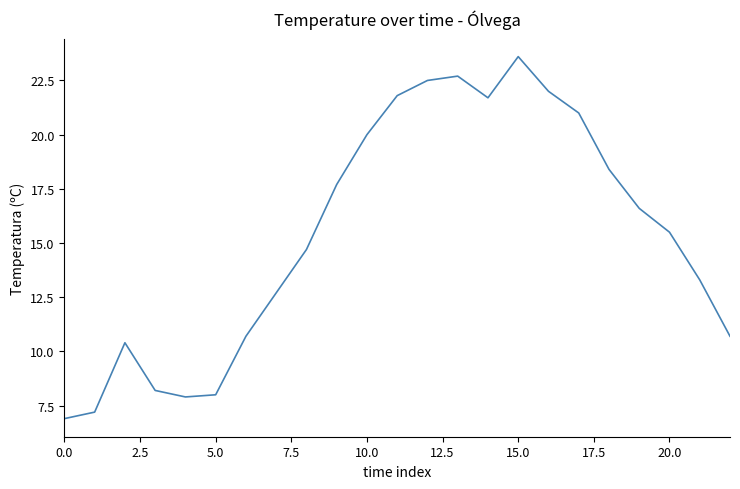

What is the minimum value shown in the chart?

6.9